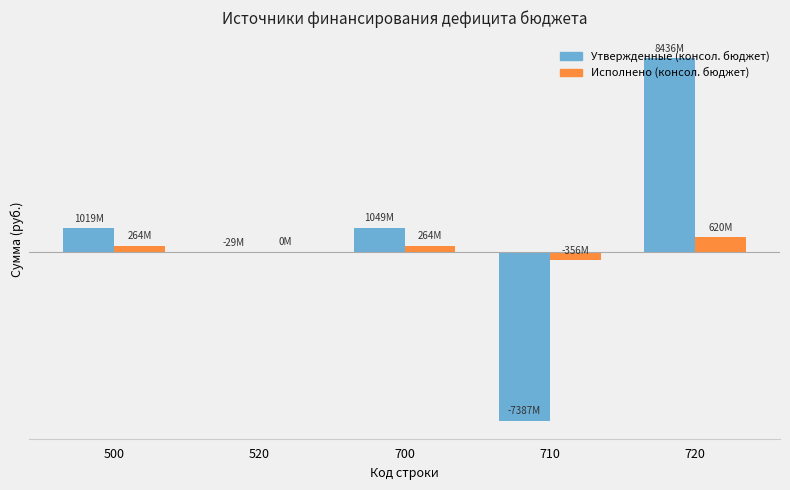

What is the lowest value of the Исполнено (консол. бюджет) series?

-355790312.1